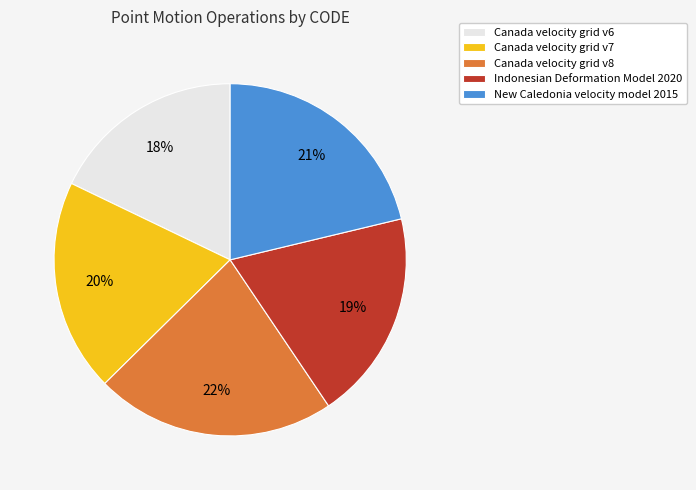

To the nearest percent, what is the difference between the largest and smallest slice percentages?

4%